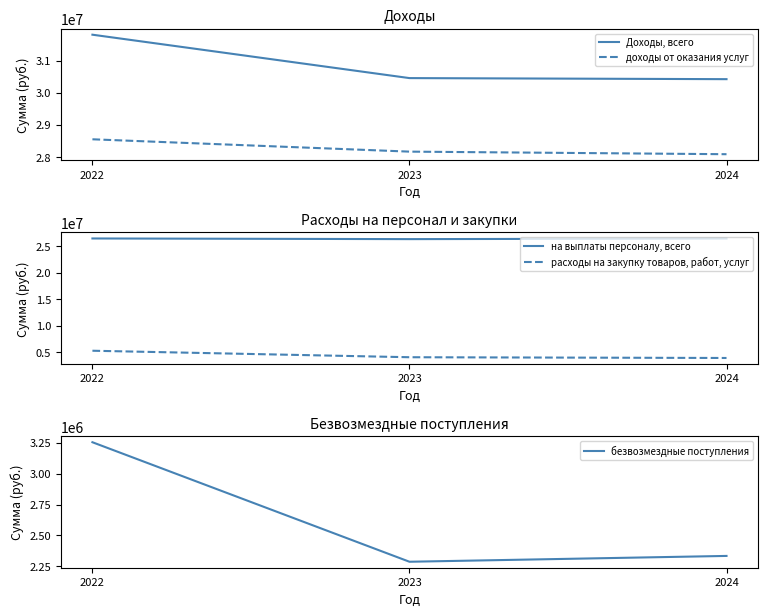

At which category is the sum across all series the highest?

2022